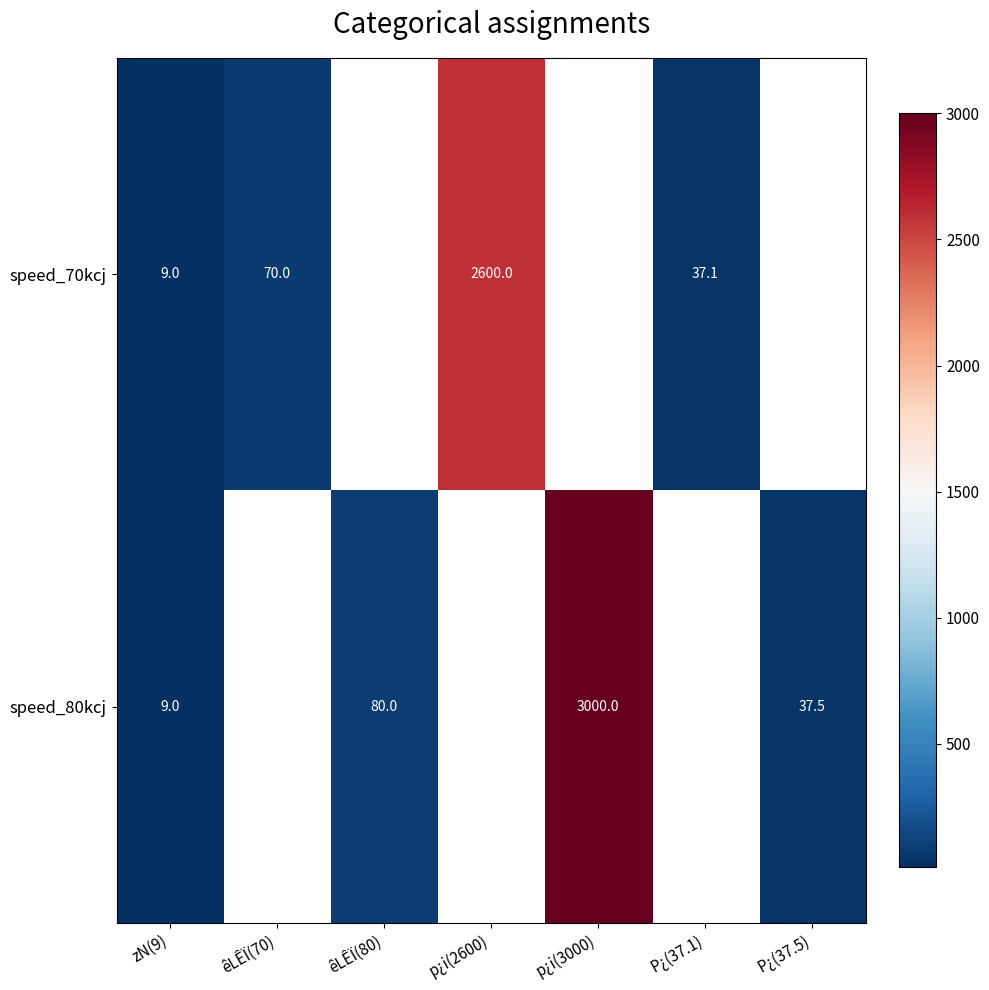

Is it true that speed_70kcj equals 2600.0 at p¿i(2600)?

True